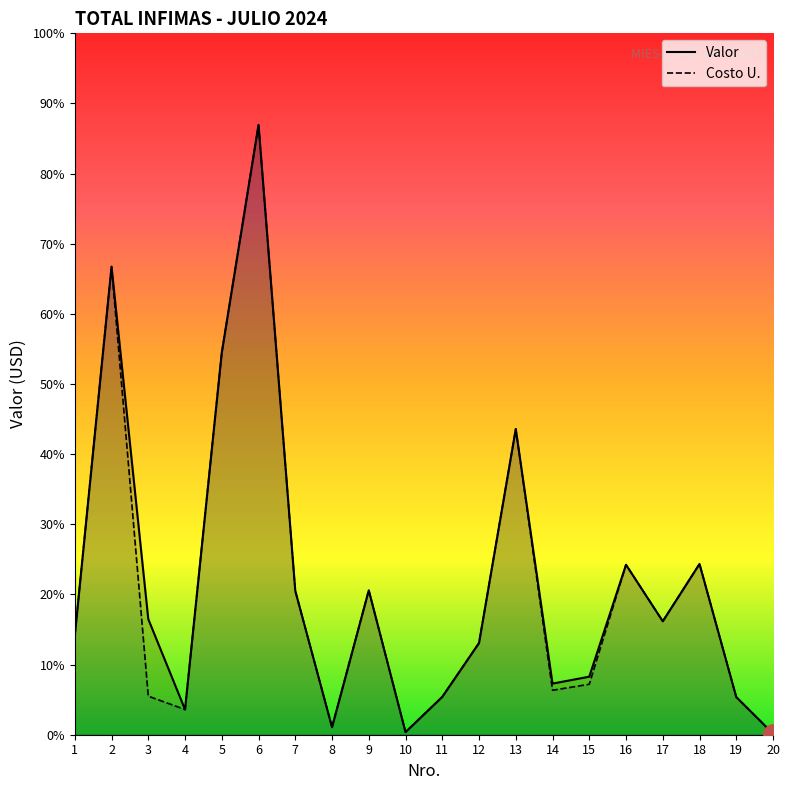

What are all the series names shown in the legend?

Valor, Costo U.